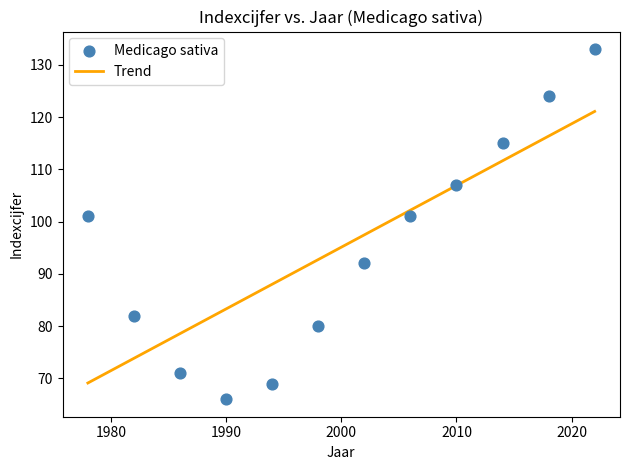

What is the range of Y values (max minus min)?

67